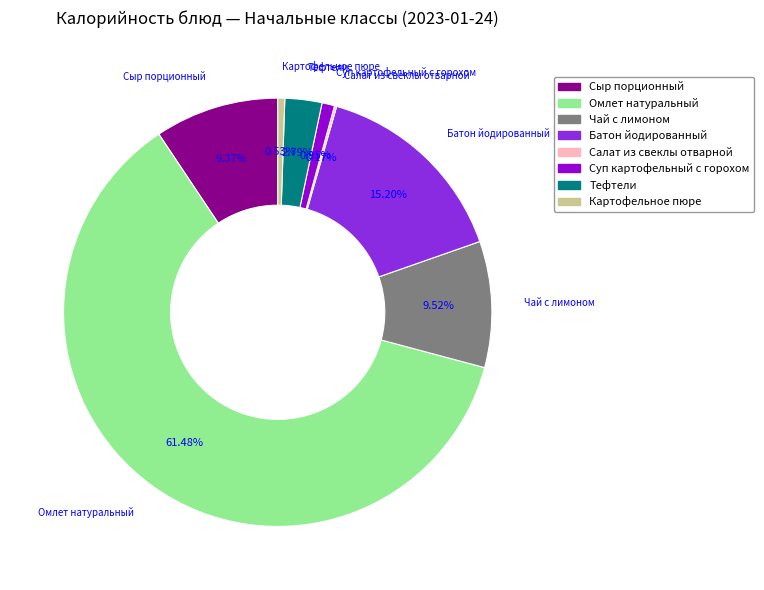

Does Картофельное пюре account for over 50% of the chart?

No